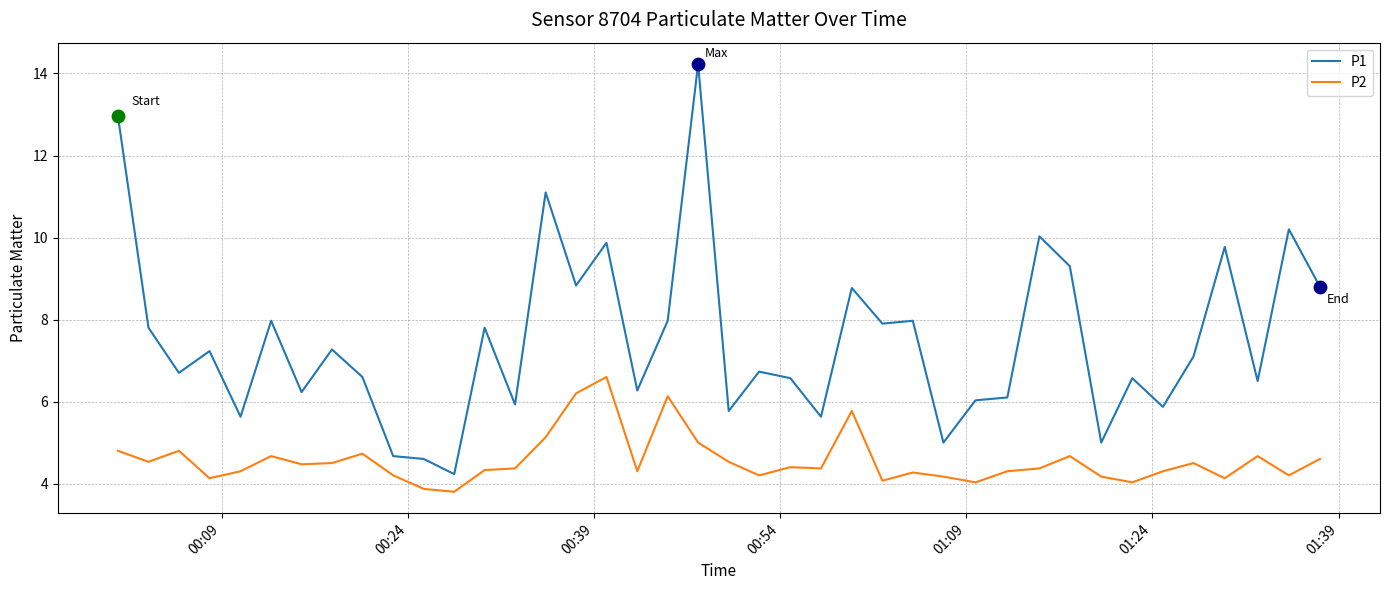

Which series has the largest total across all categories?

P1